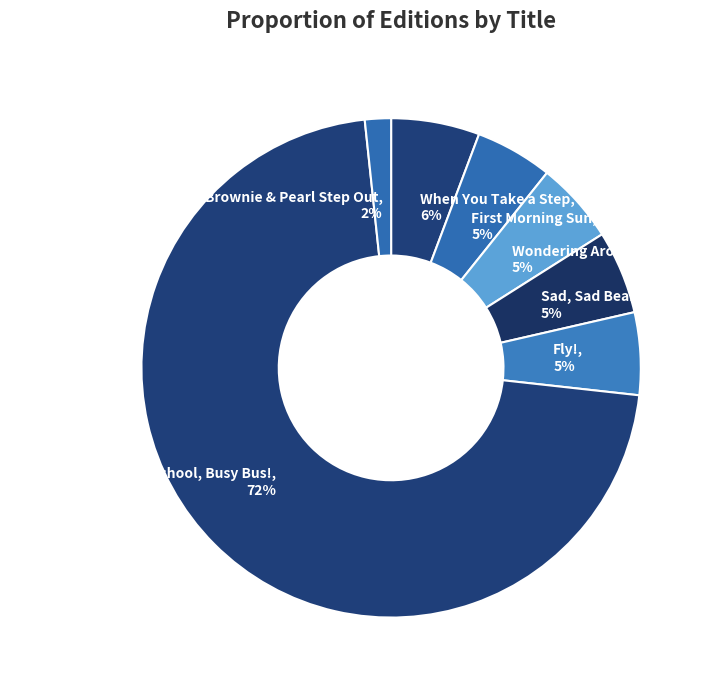

Which slice is the largest?

It's Your First Day of School, Busy Bus!